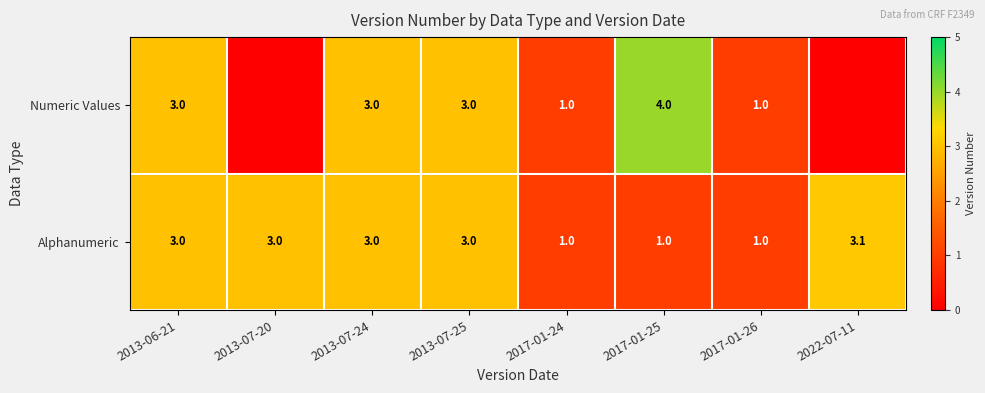

At 2017-01-25, list the series in order from smallest to largest.

Alphanumeric, Numeric Values